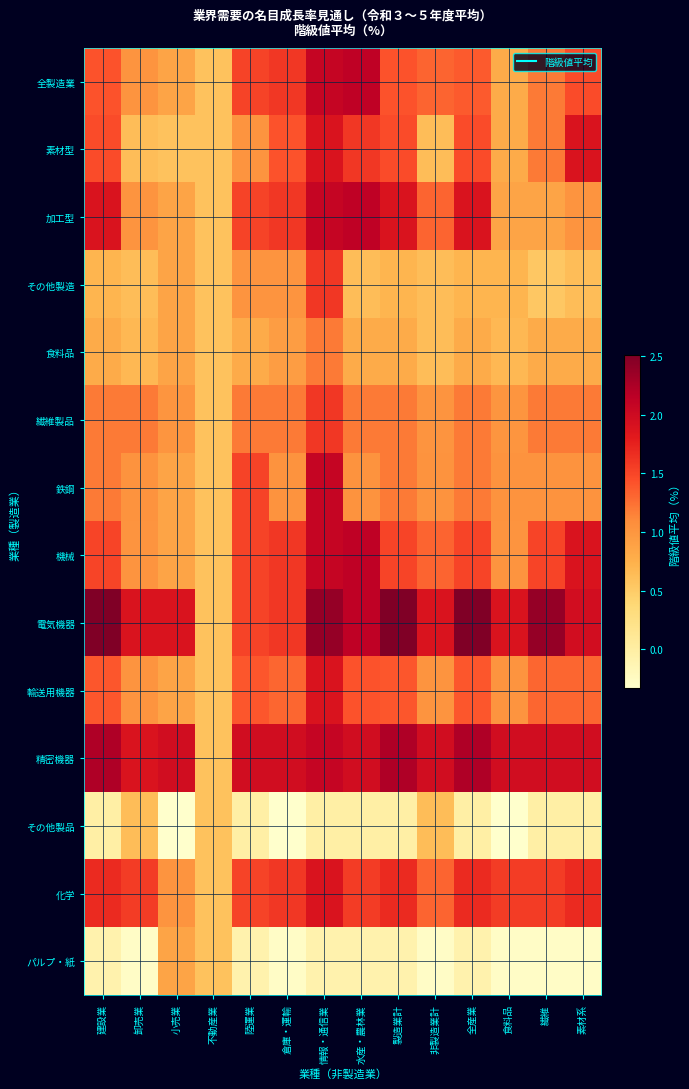

Which series has the largest range (max minus min)?

電気機器